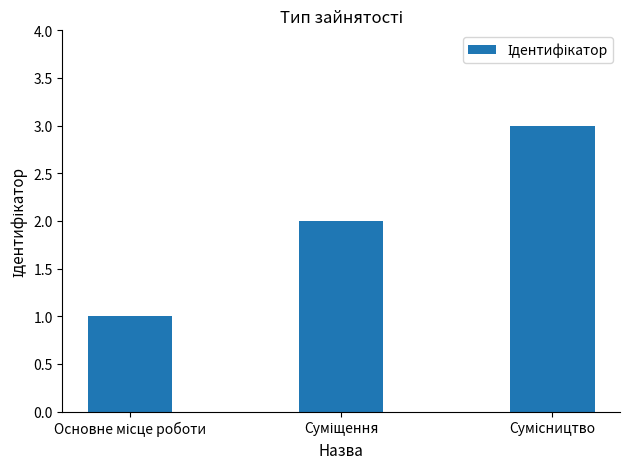

What is the sum of all values?

6